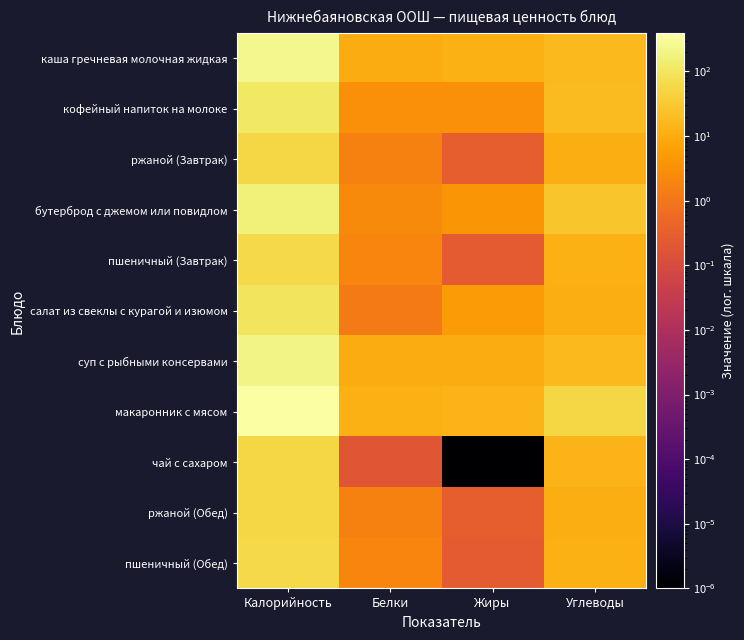

Reading left to right, list all the values displayed in this chart.

каша гречневая молочная жидкая: Калорийность=236.8	Белки=9.6	Жиры=11.6	Углеводы=17.5
кофейный напиток на молоке: Калорийность=109.0	Белки=3.0	Жиры=3.1	Углеводы=17.9
ржаной (Завтрак): Калорийность=53.5	Белки=1.7	Жиры=0.3	Углеводы=10.6
бутерброд с джемом или повидлом: Калорийность=156.0	Белки=2.5	Жиры=3.9	Углеводы=27.5
пшеничный (Завтрак): Калорийность=59.7	Белки=1.9	Жиры=0.2	Углеводы=12.0
салат из свеклы с курагой и изюмом: Калорийность=92.3	Белки=1.2	Жиры=4.8	Углеводы=10.8
суп с рыбными консервами: Калорийность=200.7	Белки=10.3	Жиры=10.1	Углеводы=17.1
макаронник с мясом: Калорийность=390.0	Белки=11.4	Жиры=13.2	Углеводы=54.2
чай с сахаром: Калорийность=53.0	Белки=0.2	Жиры=0.0	Углеводы=13.7
ржаной (Обед): Калорийность=53.5	Белки=1.7	Жиры=0.3	Углеводы=10.6
пшеничный (Обед): Калорийность=59.7	Белки=1.9	Жиры=0.2	Углеводы=12.0